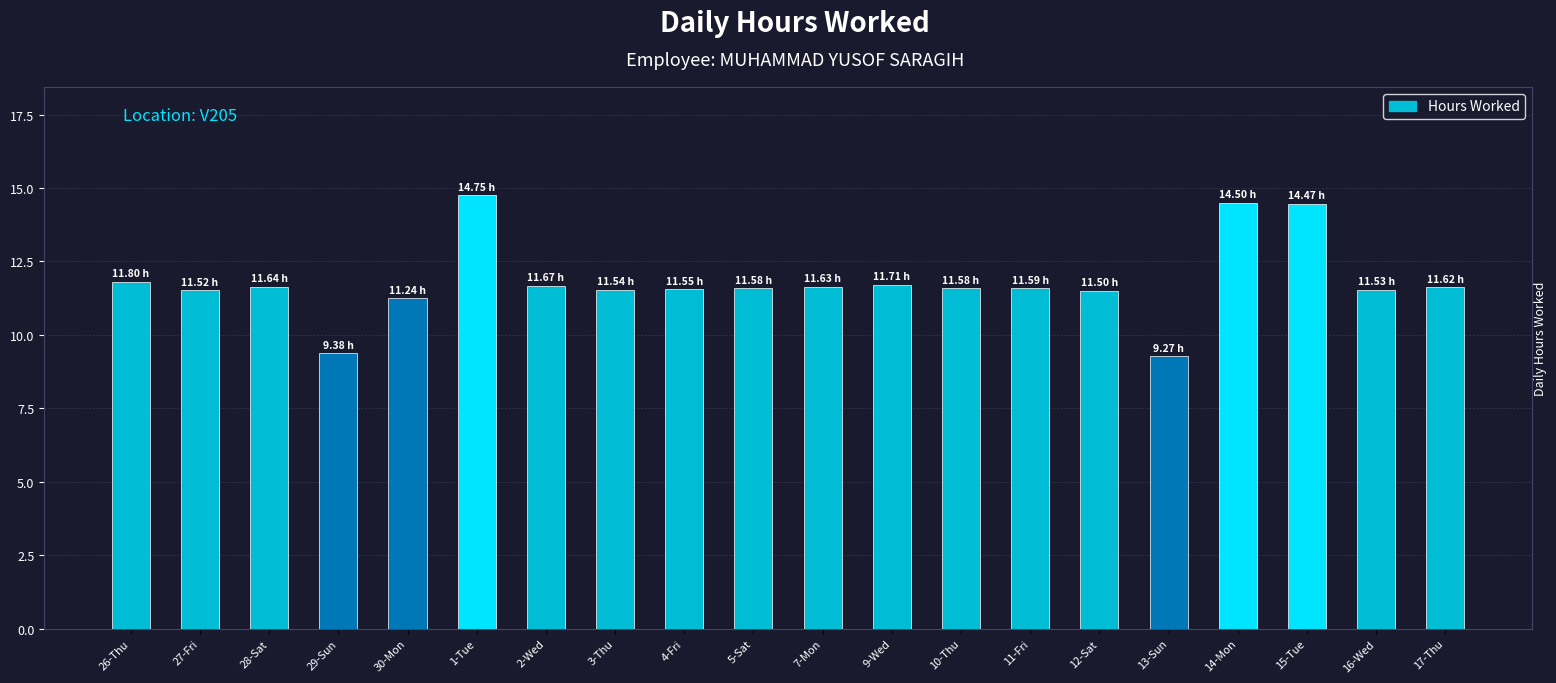

Approximately how many times larger is the value at 11-Fri compared to 7-Mon?

1.0